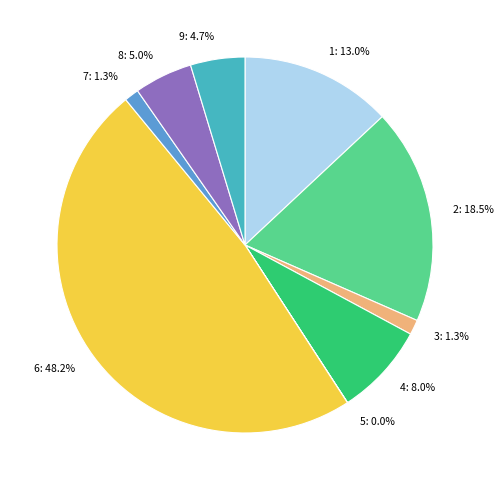

Does any single category account for the majority?

No